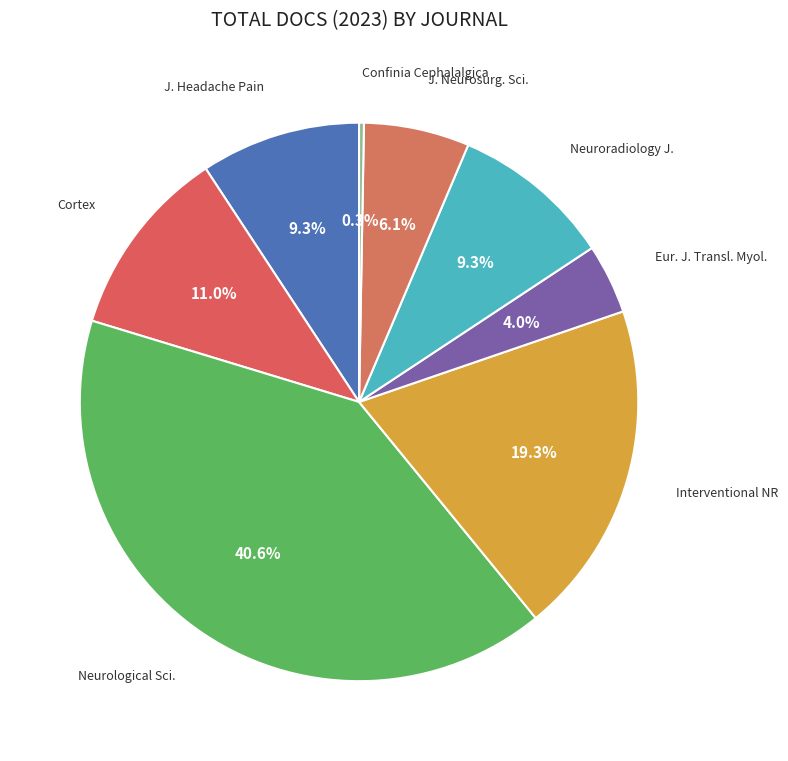

Which category has the biggest portion of the pie?

Neurological Sciences